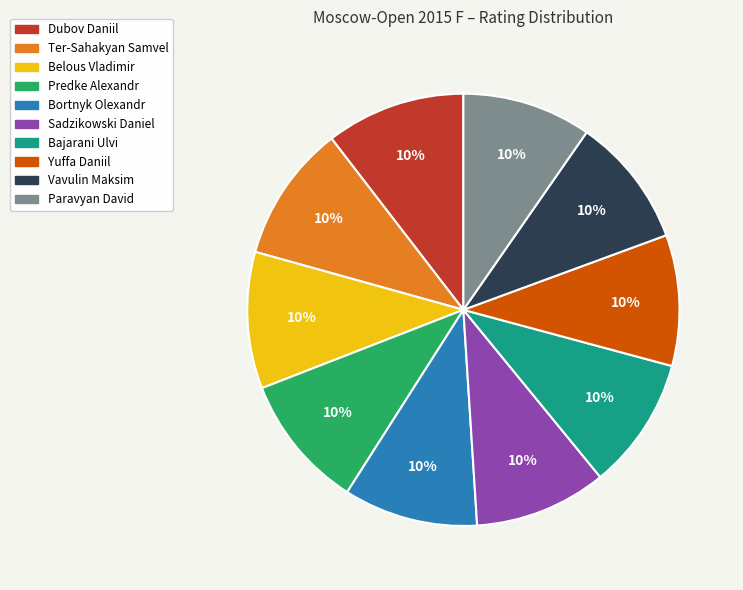

The Bajarani Ulvi slice represents 20% of the pie. True or false?

False